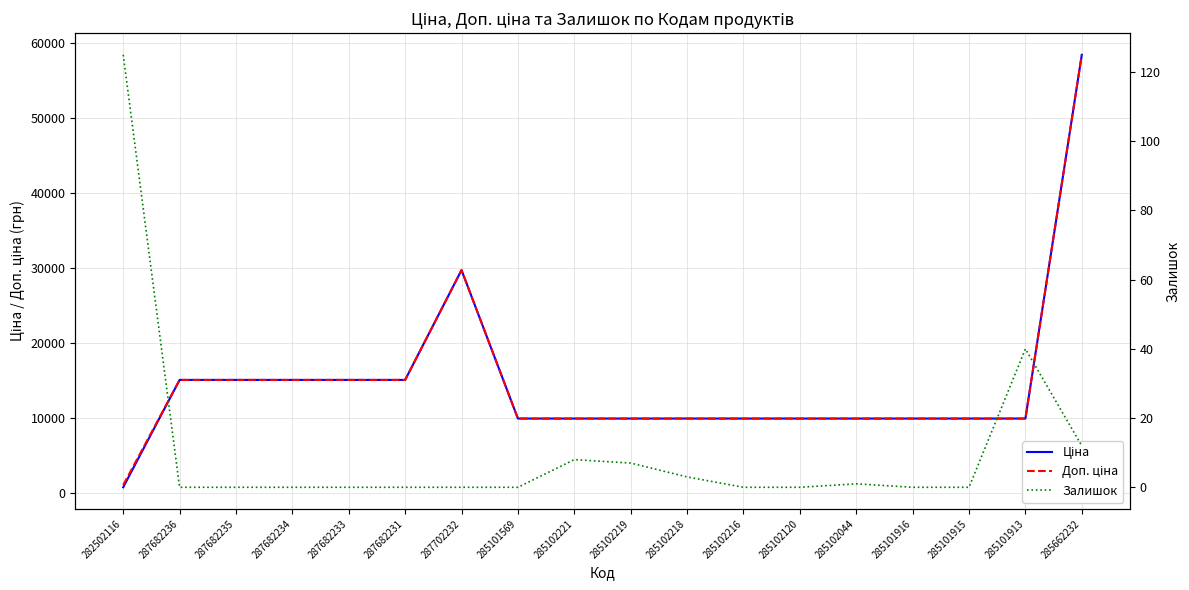

What is the difference between the Залишок values at 285102218 and 287682235?

3.0